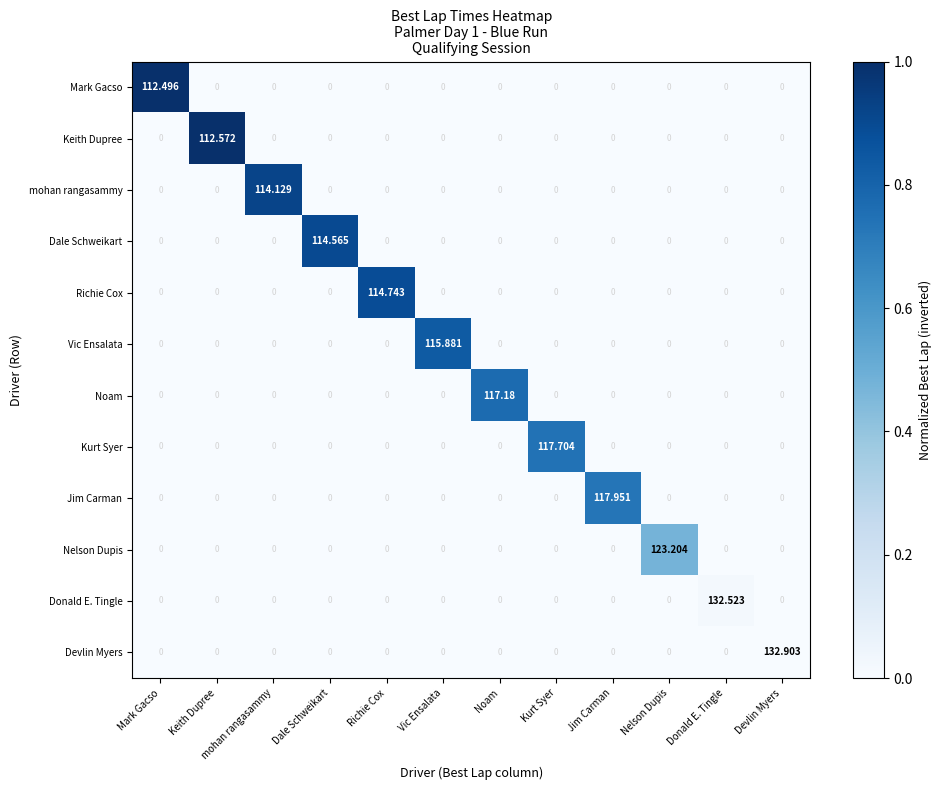

At which category does the chart reach its peak across all series?

Devlin Myers